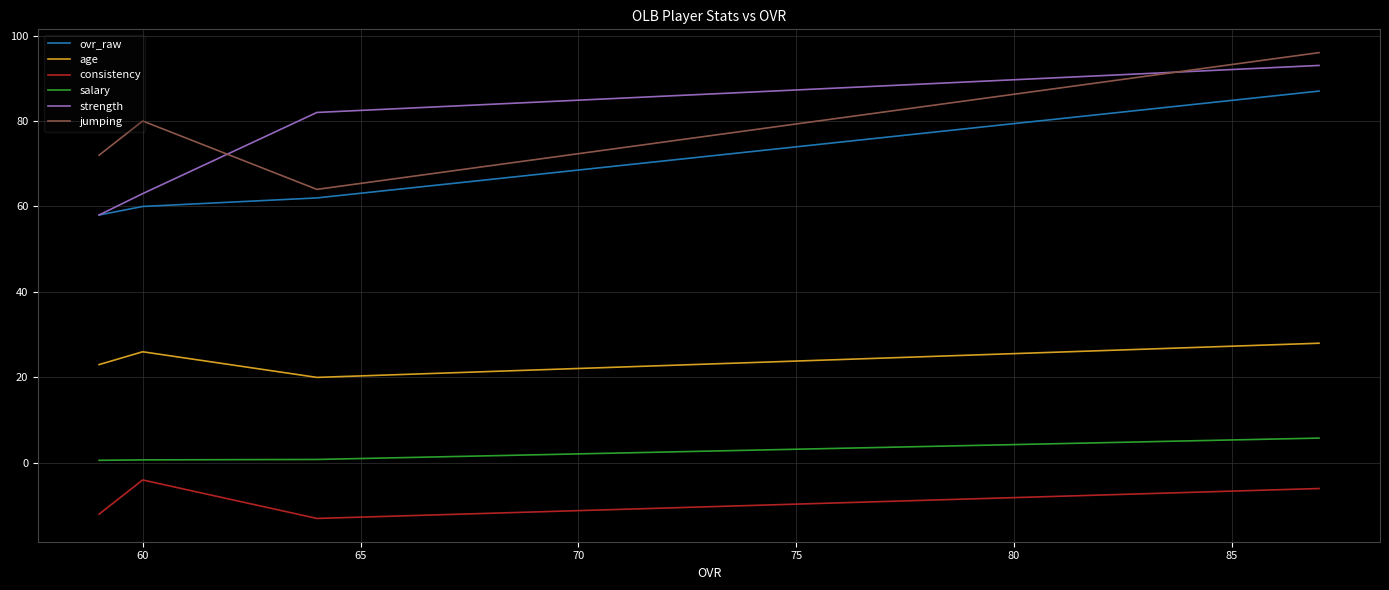

What is the minimum value for ovr_raw?

58.0